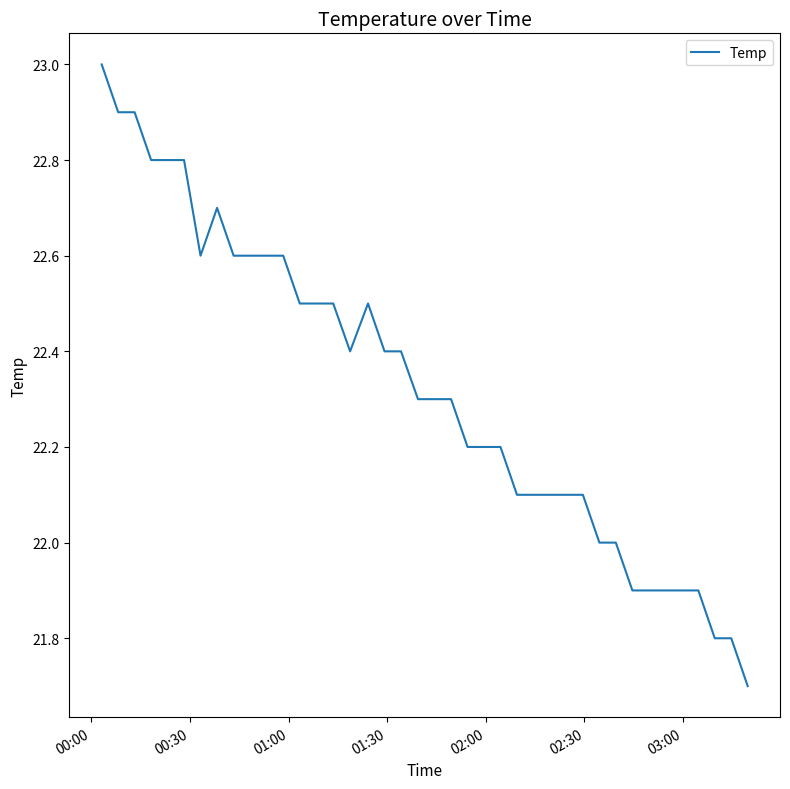

What is the greatest value displayed?

23.0